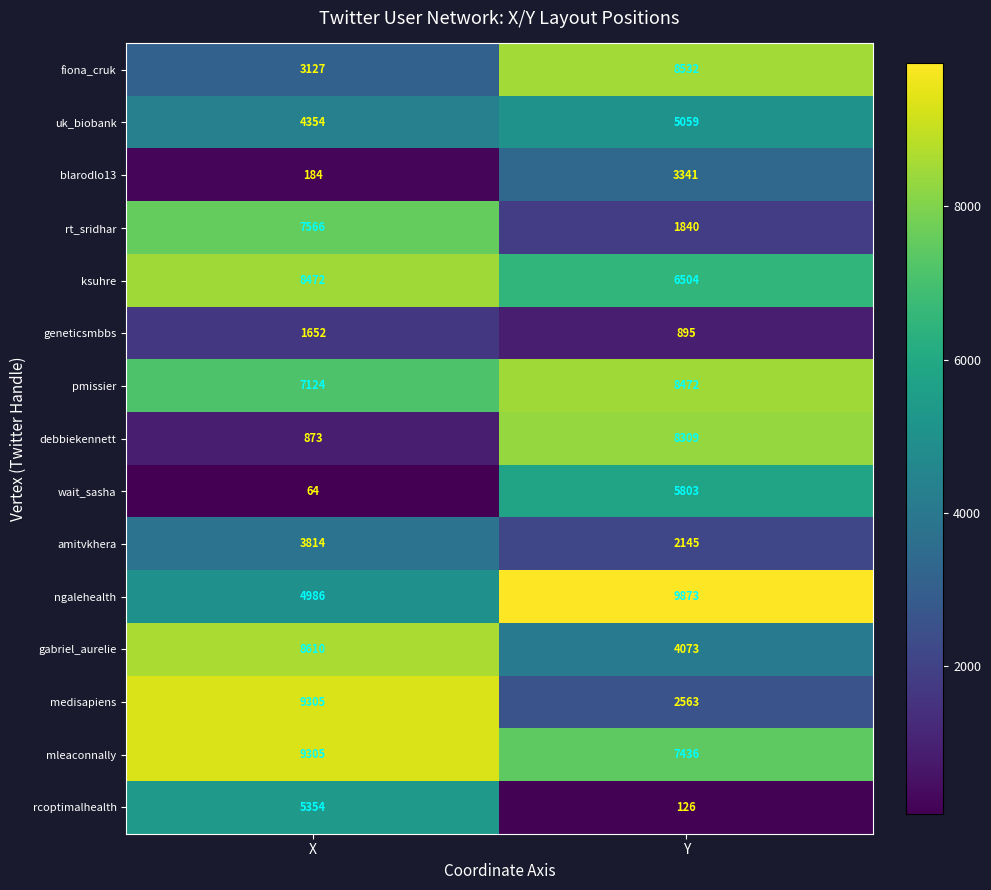

What is the difference between the ngalehealth values at Y and X?

4887